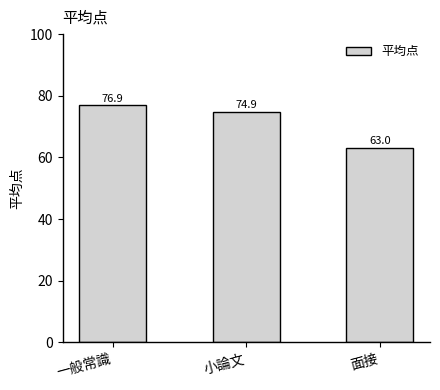

Reading left to right, transcribe all the data shown in this chart.

一般常識=76.9	小論文=74.9	面接=63.0